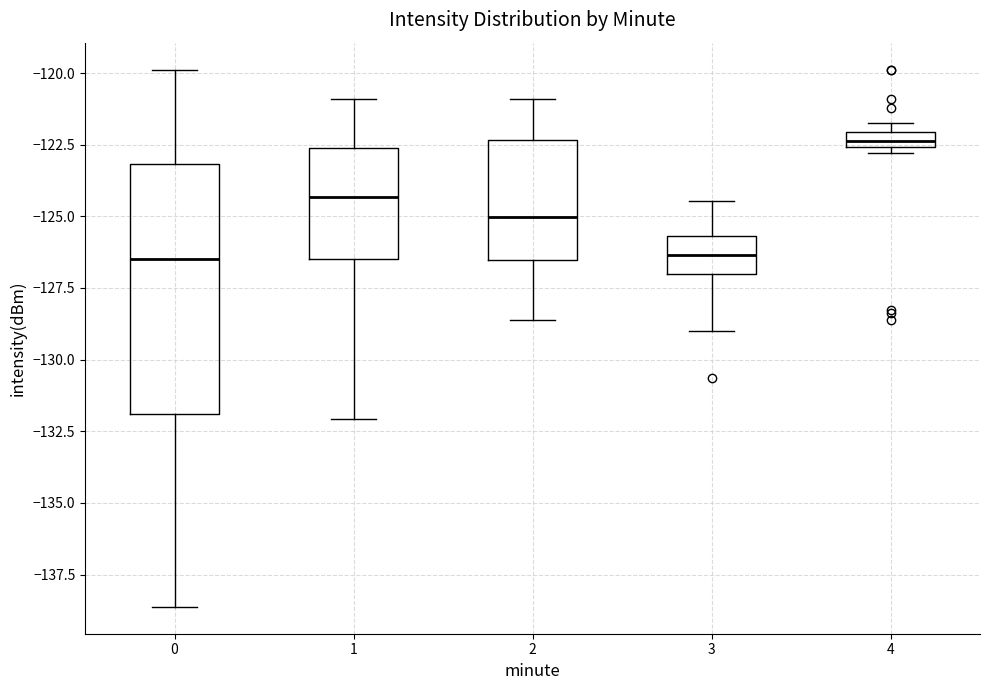

Where is the lower edge of the box at x = 3 on the y-axis? The values are not printed on the chart, so give them approximately, as read against the axis.

-127.0